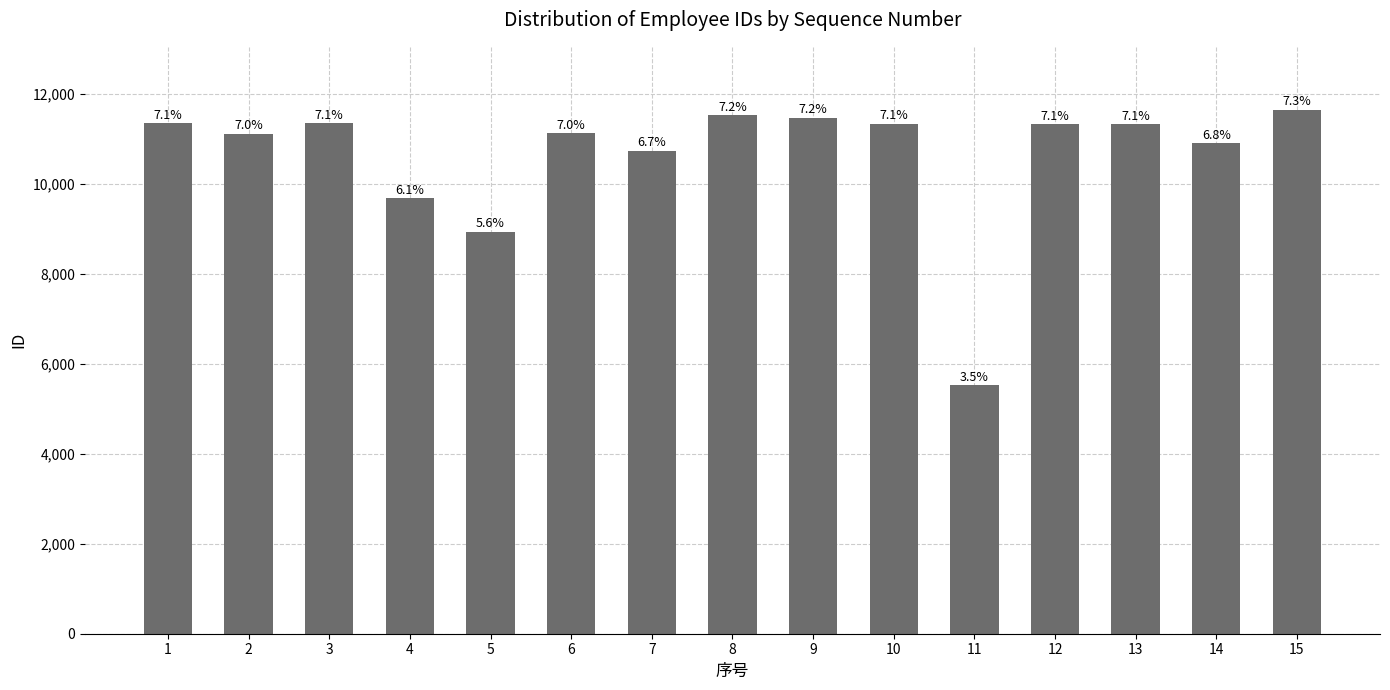

Rank the categories by value from lowest to highest.

11, 5, 4, 7, 14, 2, 6, 12, 13, 10, 3, 1, 9, 8, 15